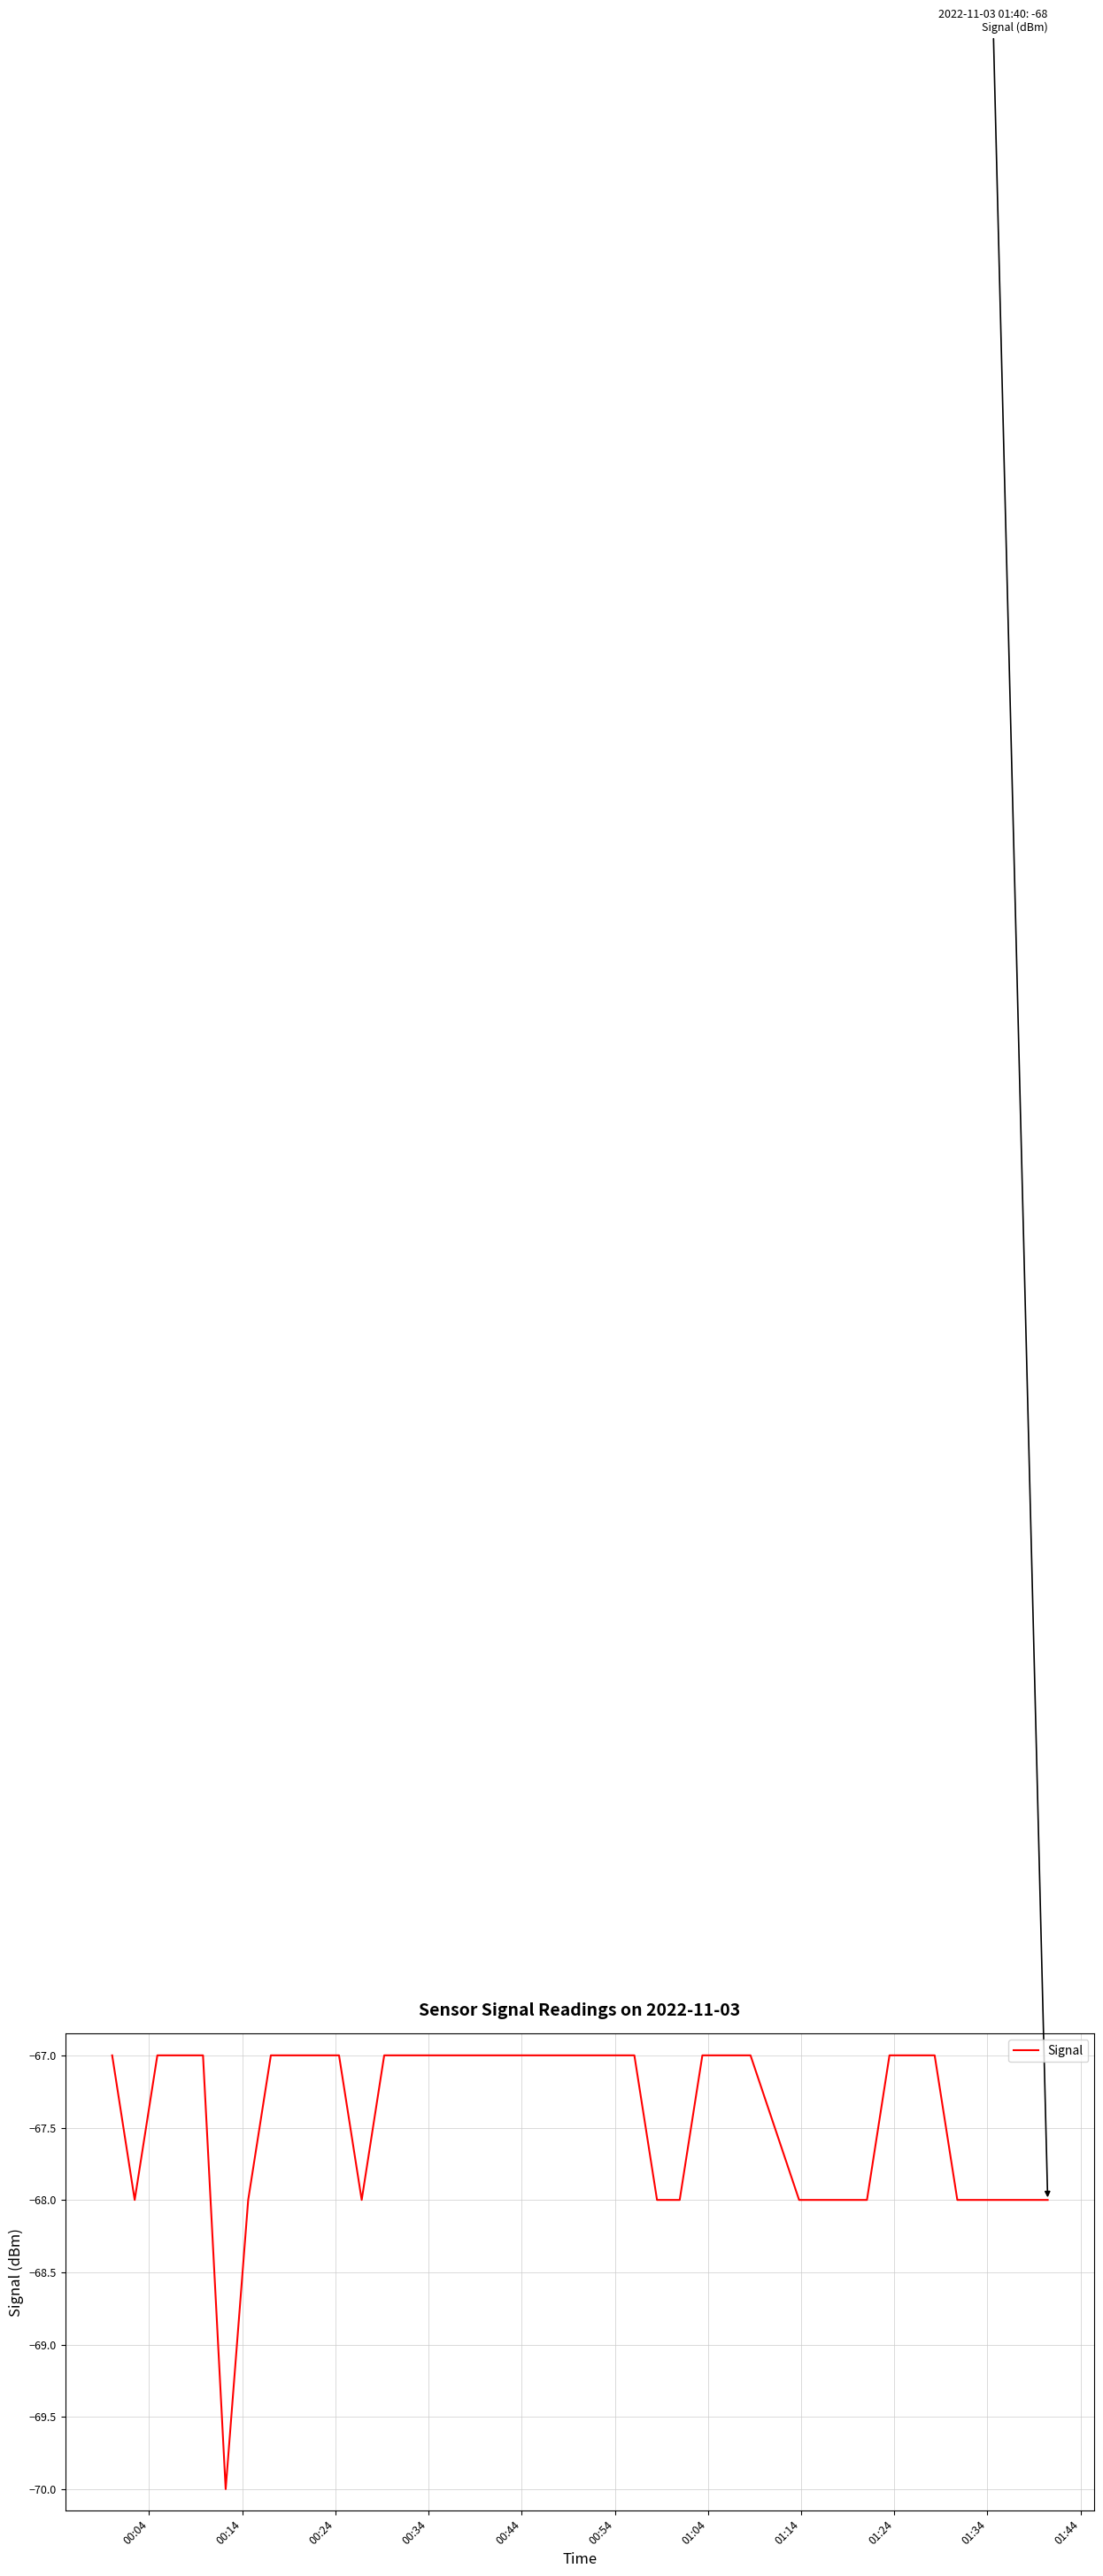

What is the minimum value shown in the chart?

-70